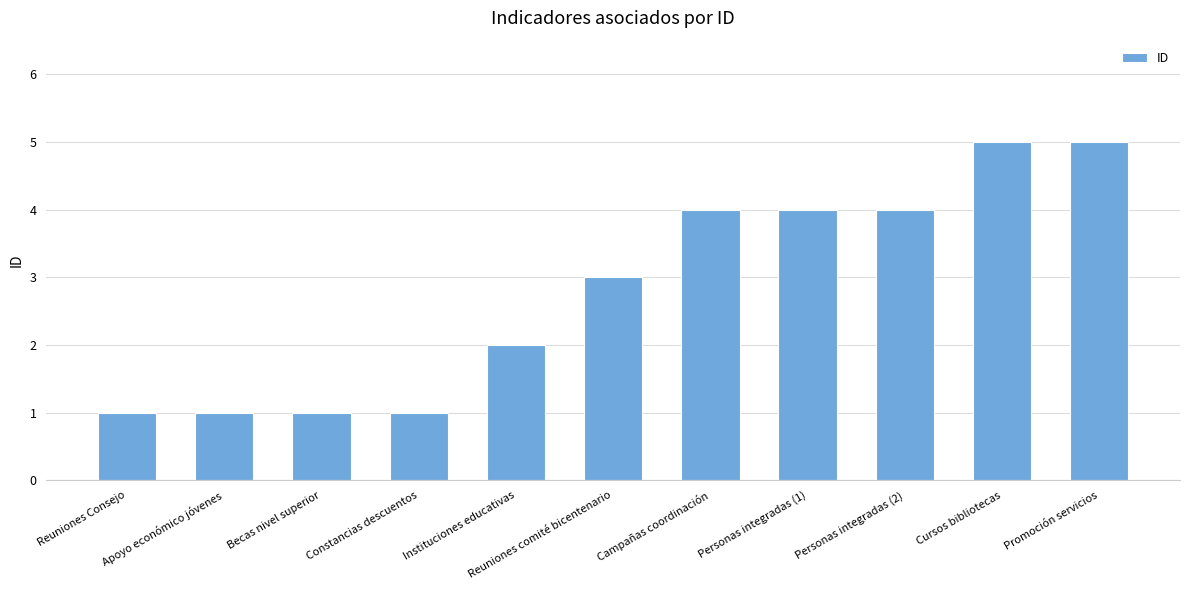

What value does the data have at Personas integradas (2)?

4